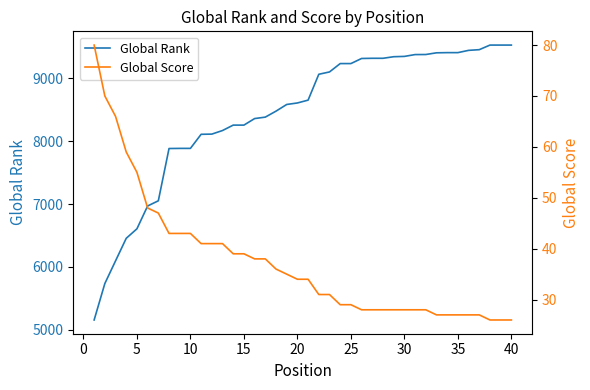

True or false: Global Rank and Global Score intersect in this chart.

False